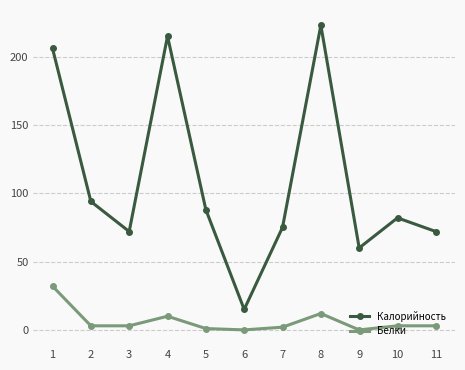

Which series has the widest spread of values?

Калорийность